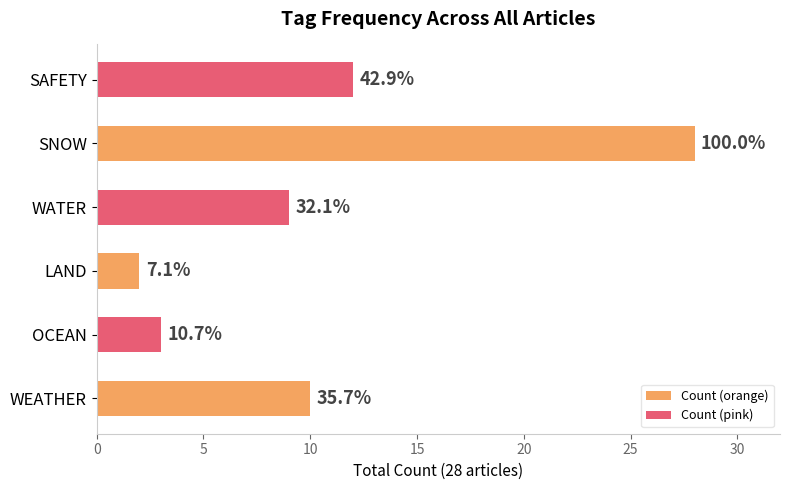

Which series has the largest total across all categories?

Count (orange)